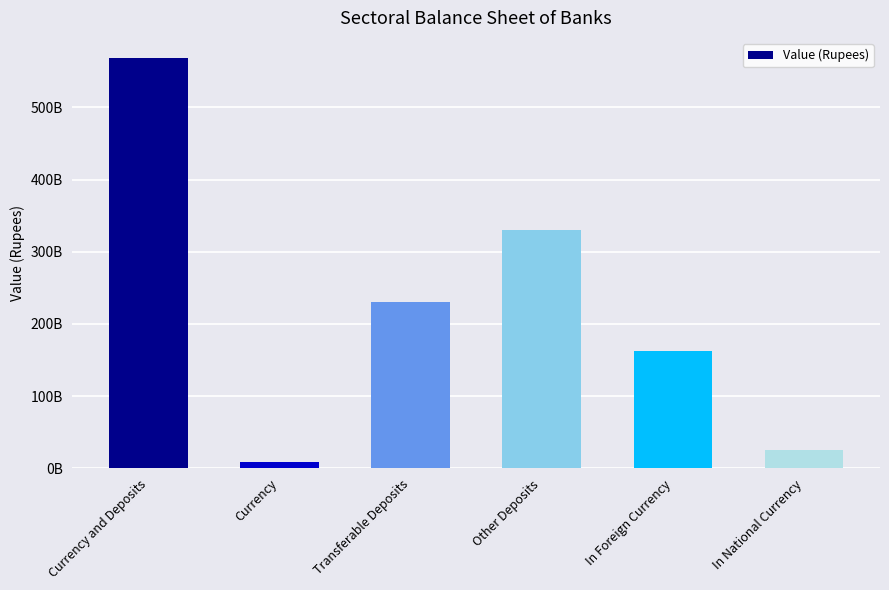

What position from the right is Other Deposits?

3